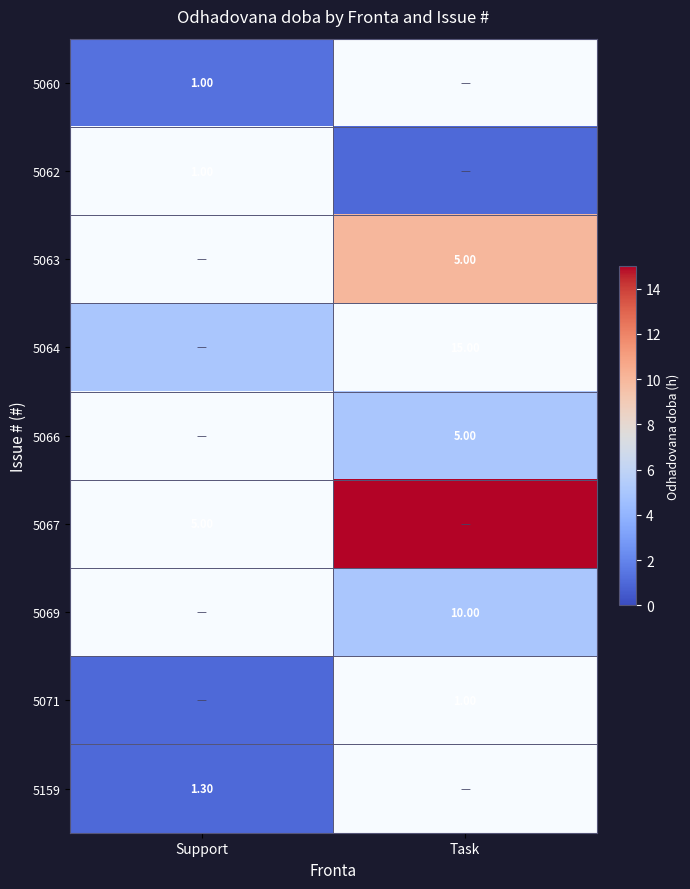

List the series in order of their peak value, lowest first.

5060, 5062, 5063, 5064, 5066, 5067, 5069, 5071, 5159